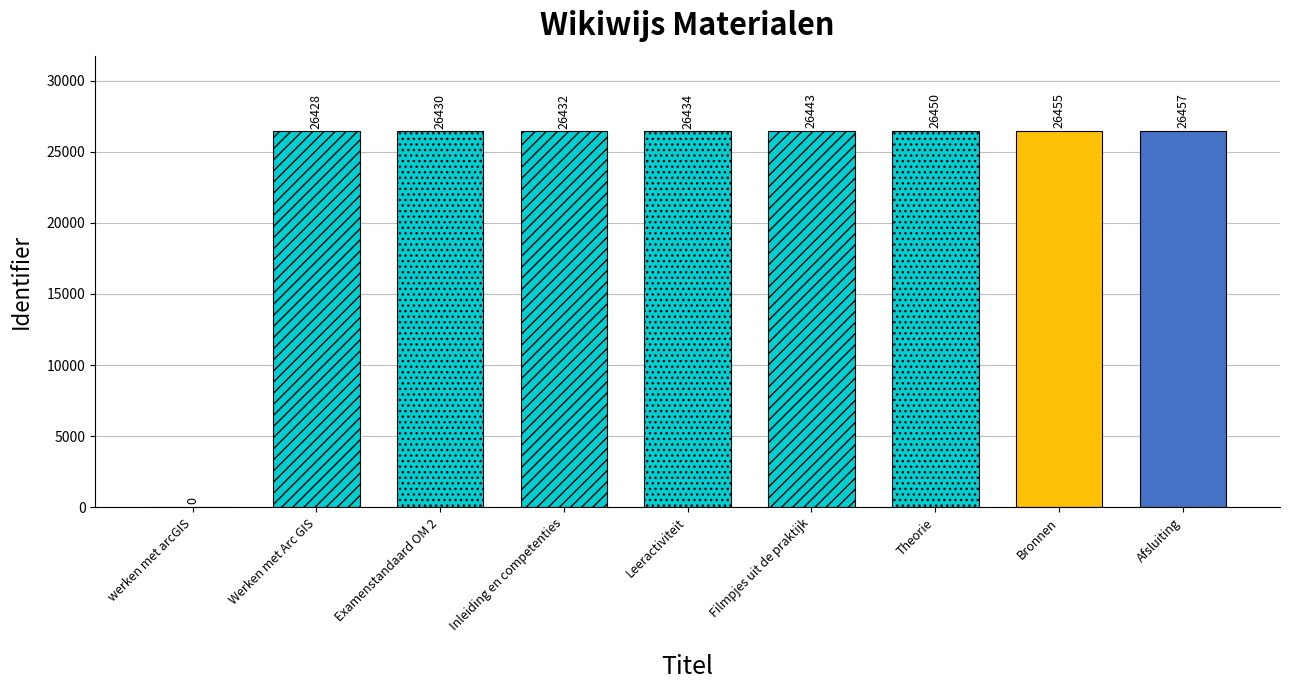

How many bars are there in total?

9